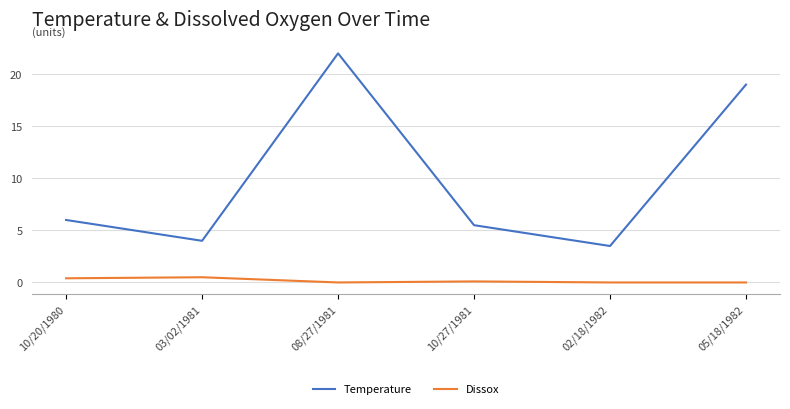

Is the value of Temperature at 05/18/1982 greater than the value of Dissox at 10/20/1980?

Yes